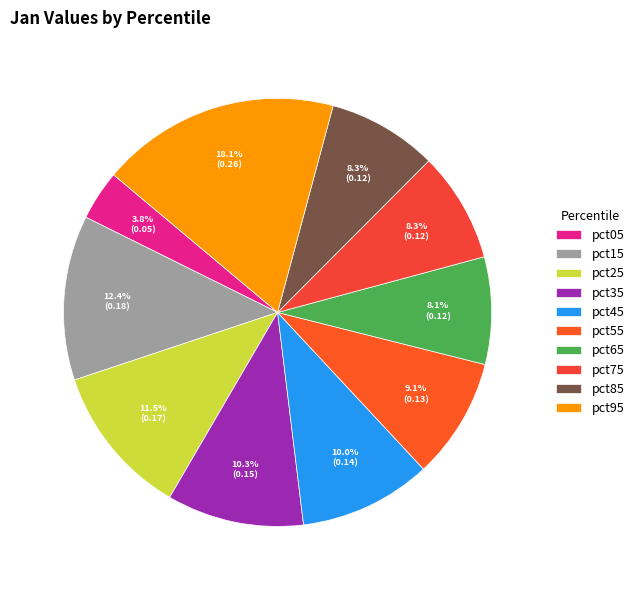

The pct25 slice represents 22% of the pie. True or false?

False